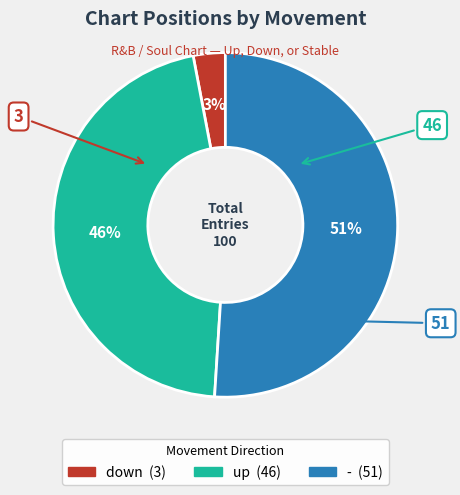

Between up and down, which is larger?

up